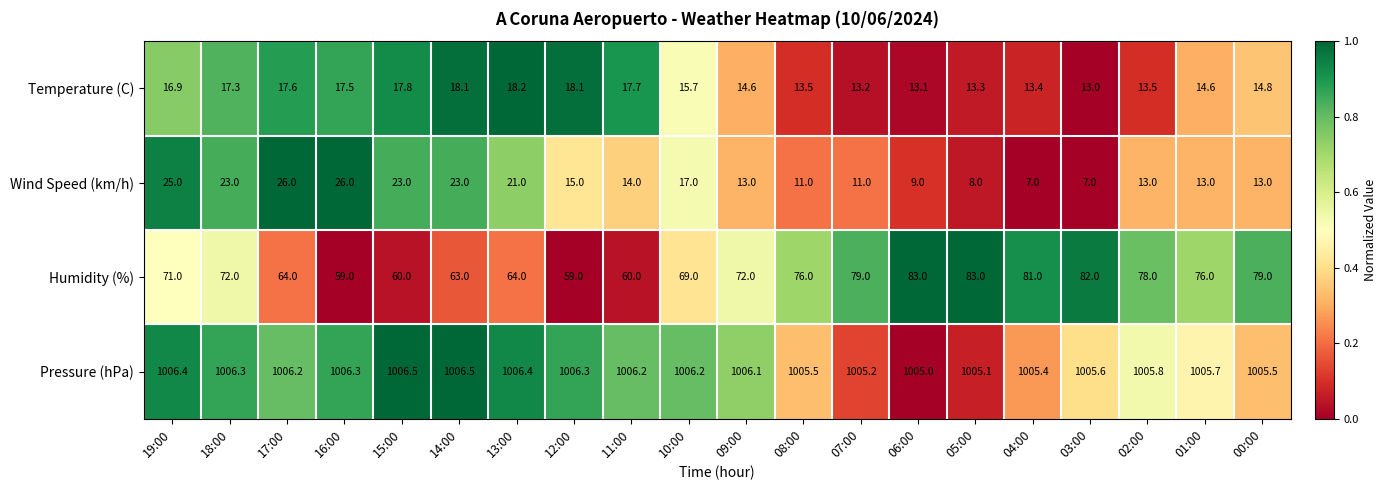

Is it true that Wind Speed (km/h) equals 11.3 at 03:00?

False